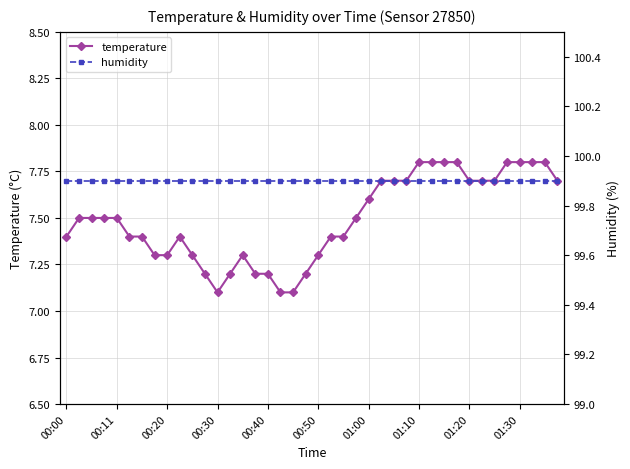

What is the maximum value for temperature?

7.8